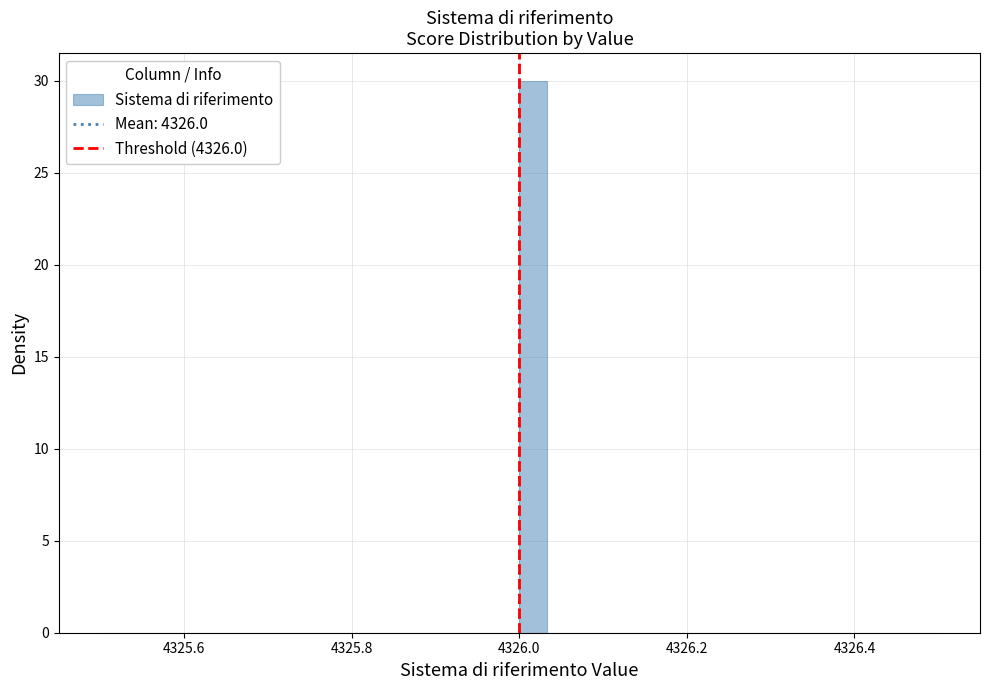

Read against the x-axis, roughly where is the centre of the tallest bar?

4326.02